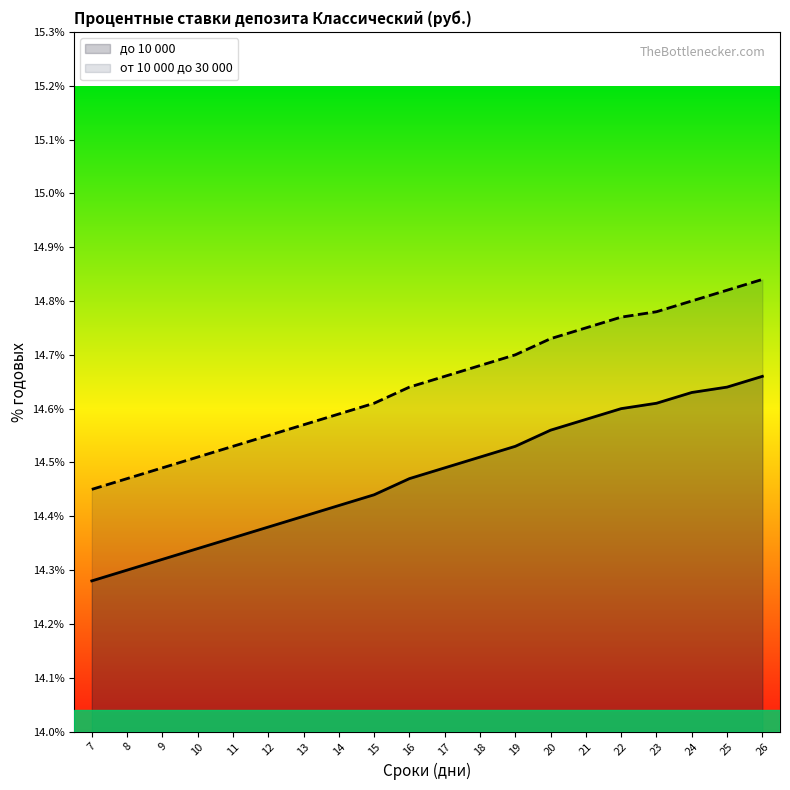

Count the number of categories in the chart.

20